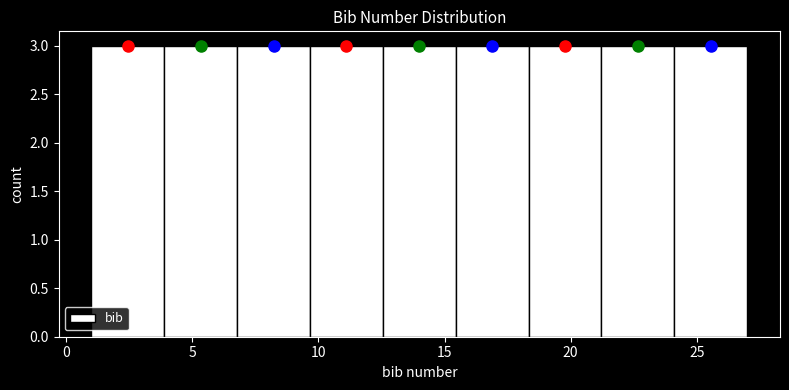

Reading left to right, transcribe this chart: for each bar, give the range it covers on the x-axis and its height. Neither the bar edges nor the heights are printed on the chart, so give them approximately, as read against the axes.

1.0 to 4.0: 3
4.0 to 7.0: 3
7.0 to 9.5: 3
9.5 to 12.5: 3
12.5 to 15.5: 3
15.5 to 18.5: 3
18.5 to 21.0: 3
21.0 to 24.0: 3
24.0 to 27.0: 3